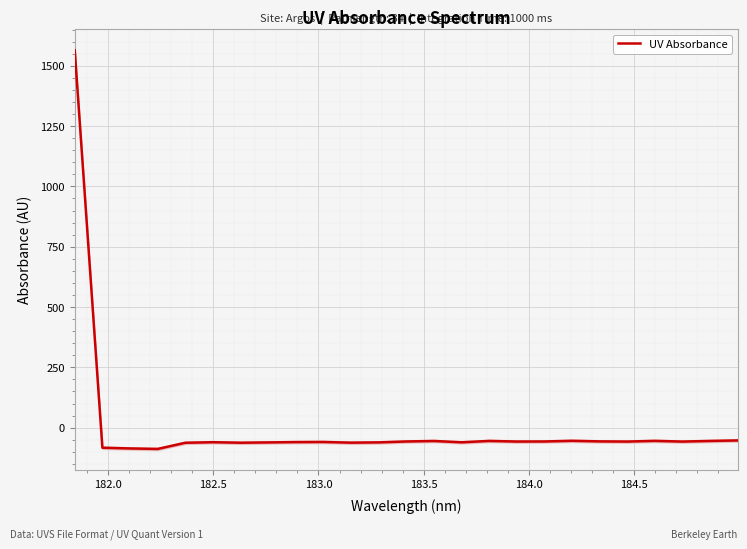

How many data points are less than -57?

17